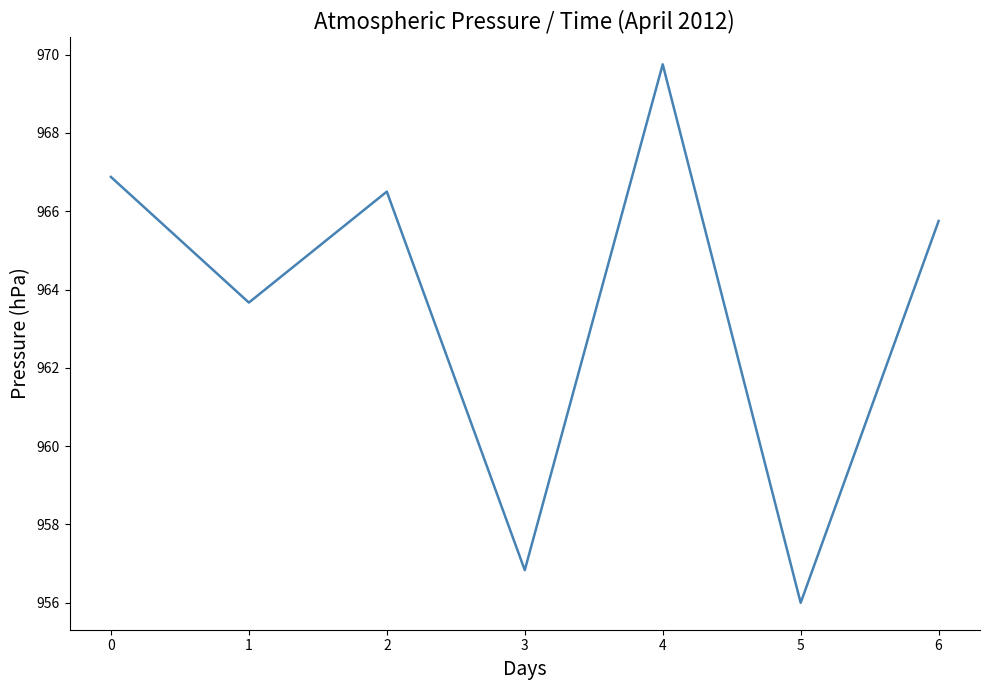

How many categories are shown in the chart?

7